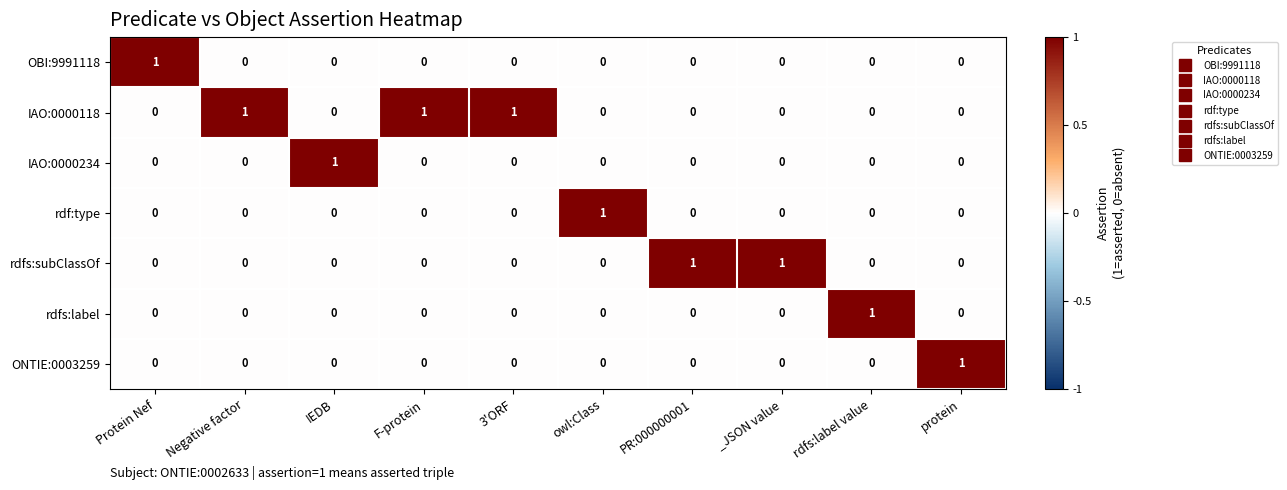

The value of OBI:9991118 at Negative factor is 1. True or false?

False